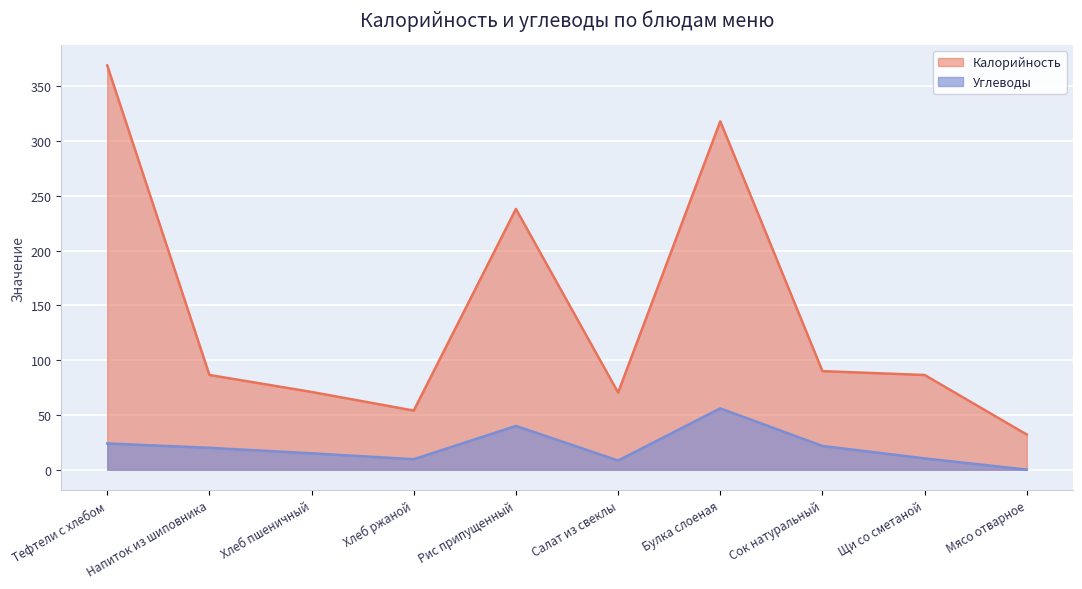

Which label corresponds to the largest value in the chart?

Тефтели c хлебом